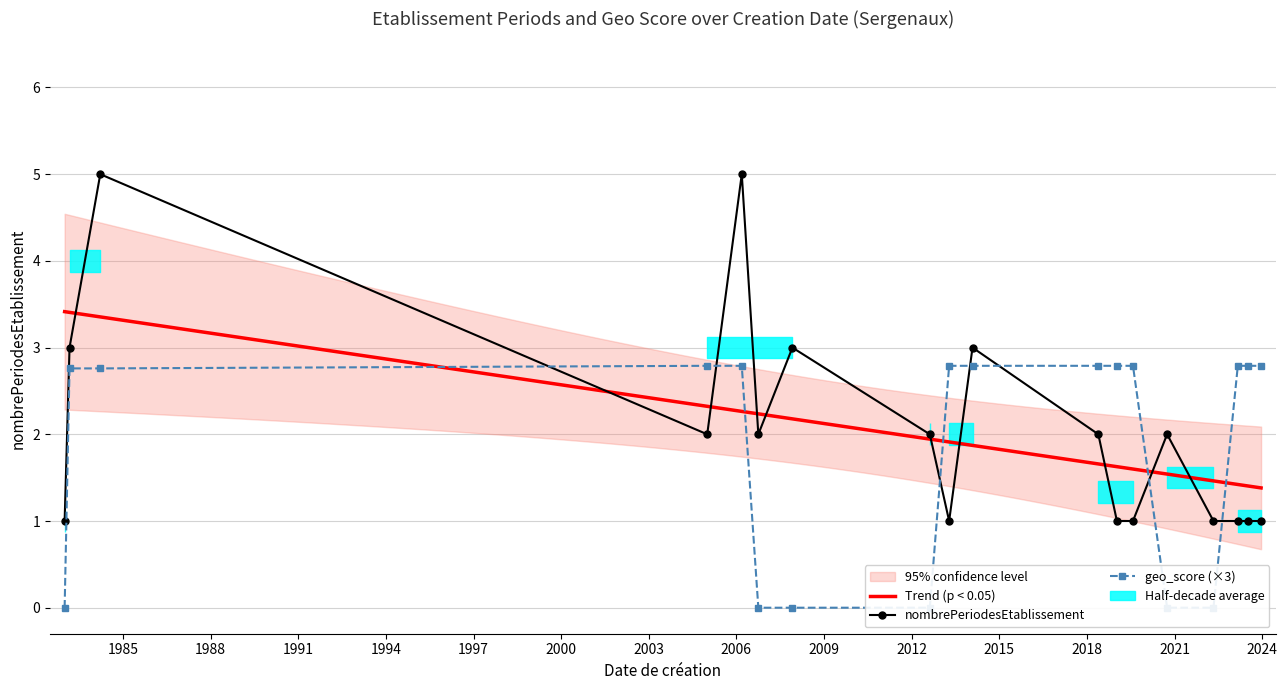

The geo_score series shows 1.9 at 2014-02-01. True or false?

False